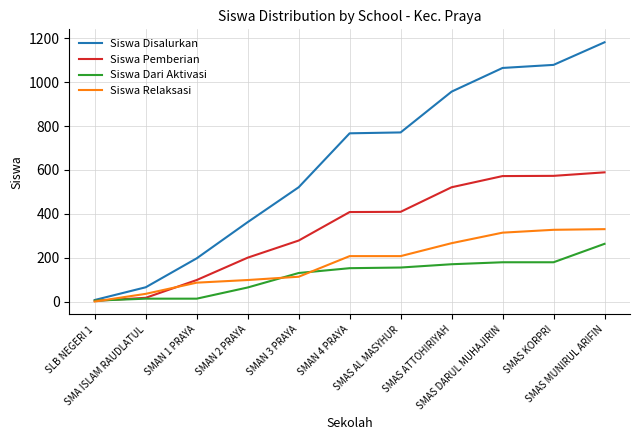

What is the sum of the Siswa Disalurkan values at SMA ISLAM RAUDLATUL and SMAS ATTOHIRIYAH?

1022